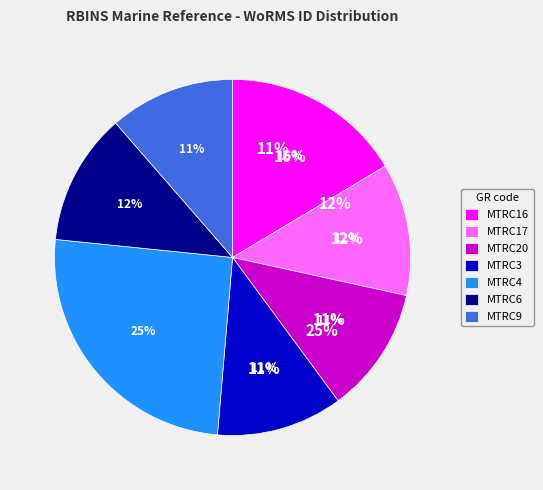

Which category has the smallest portion of the pie?

MTRC9